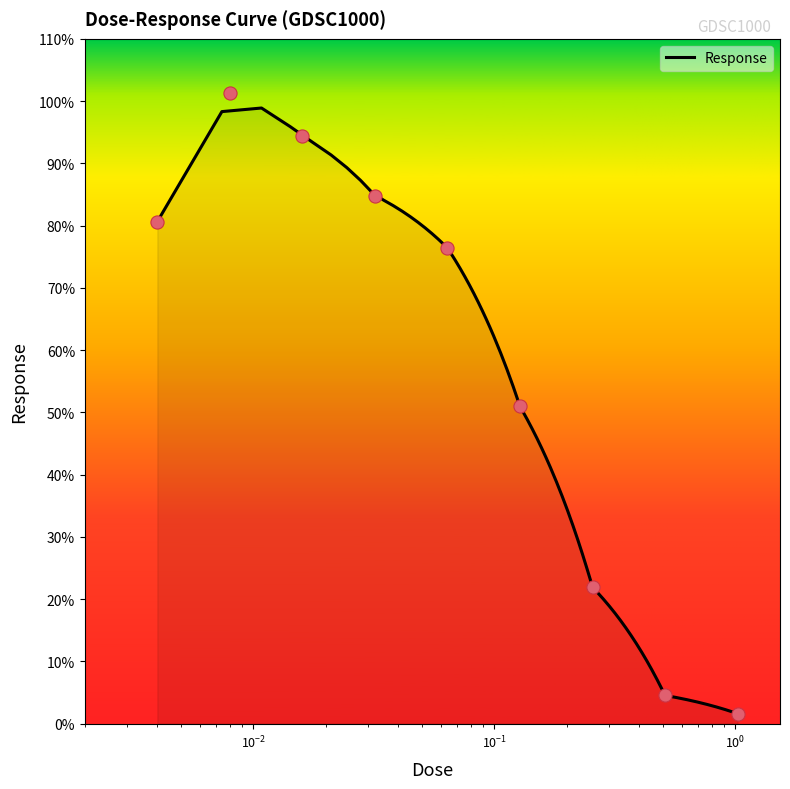

Which has a higher value, 0.008 or 0.032?

0.008